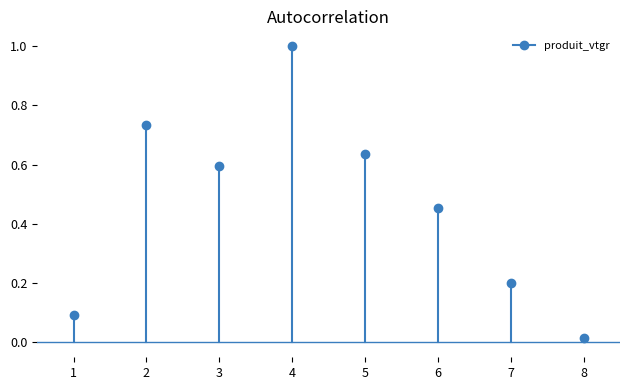

Is it true that the value at 1 is 0.0?

False